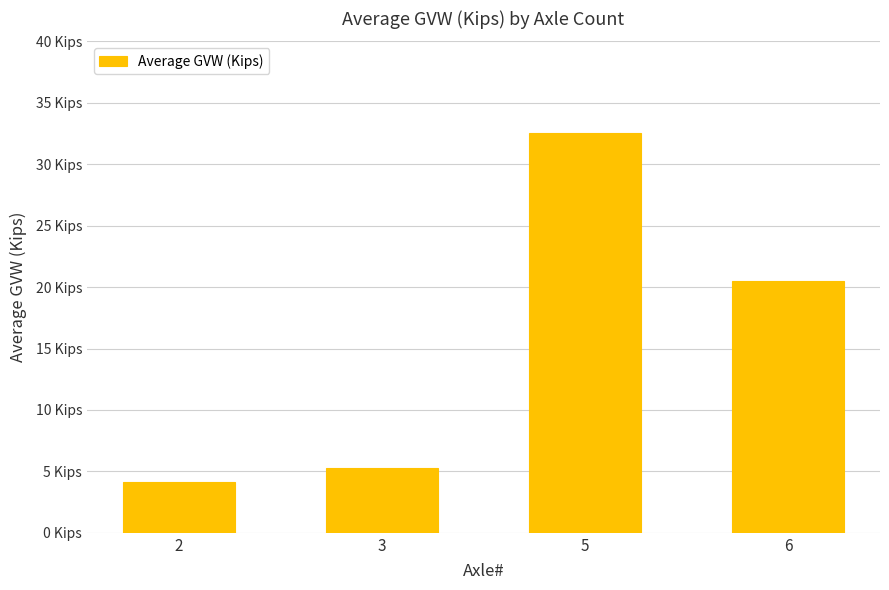

True or false: the data shows 9.6 at 6.

False